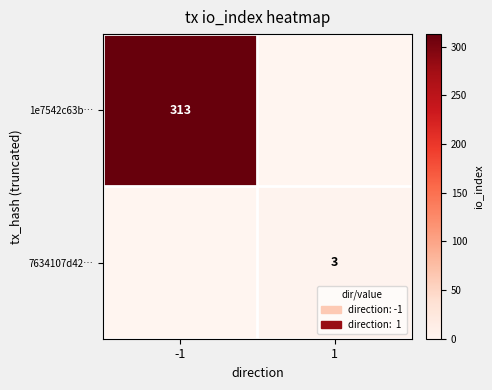

The value of 7634107d42… at 1 is 3. True or false?

True